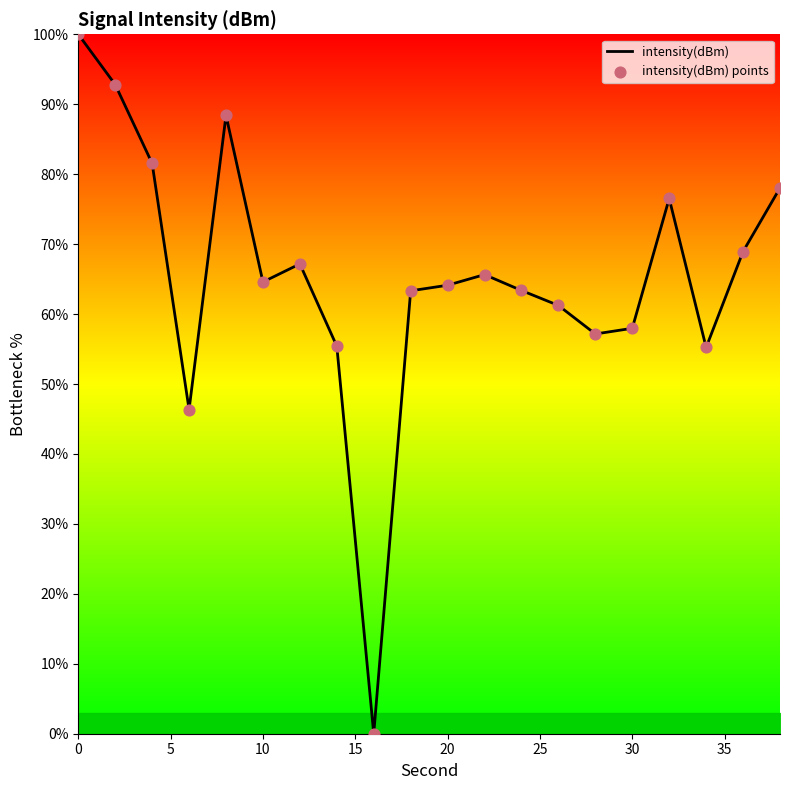

What is the maximum value shown in the chart?

100.0